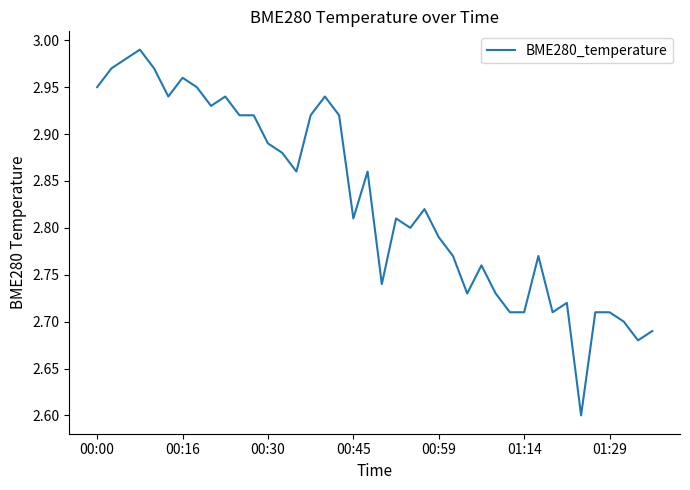

What is the smallest value displayed?

2.6